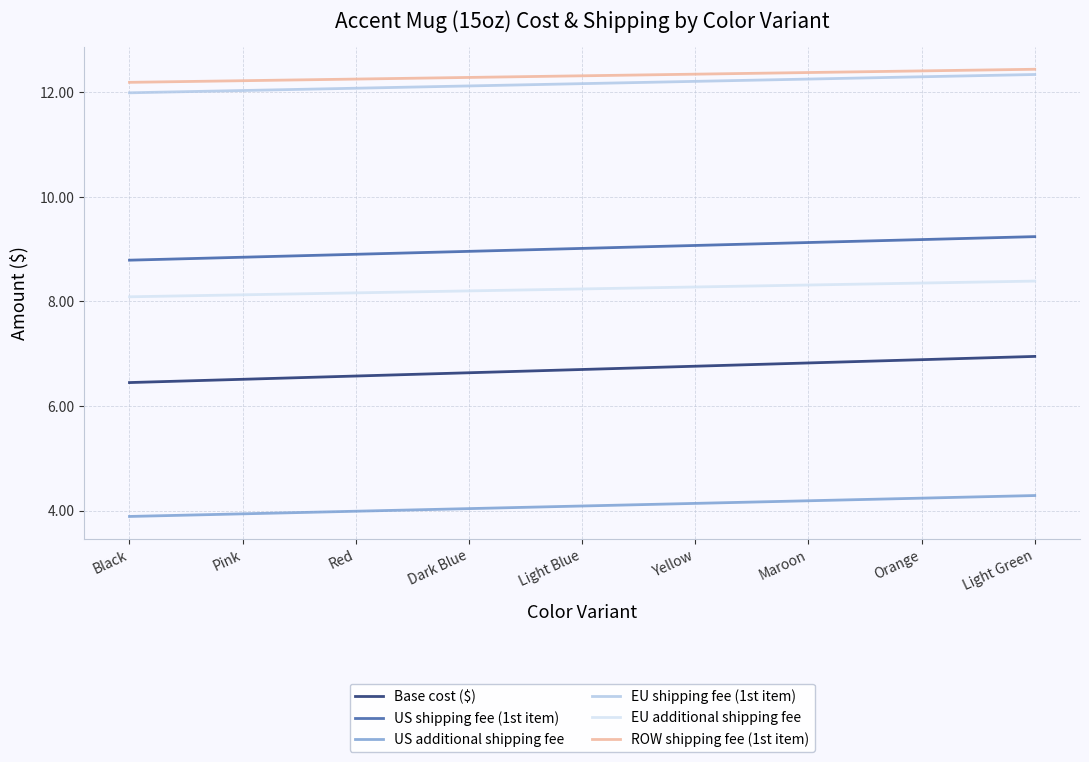

Which series has the largest total across all categories?

ROW shipping fee (1st item)